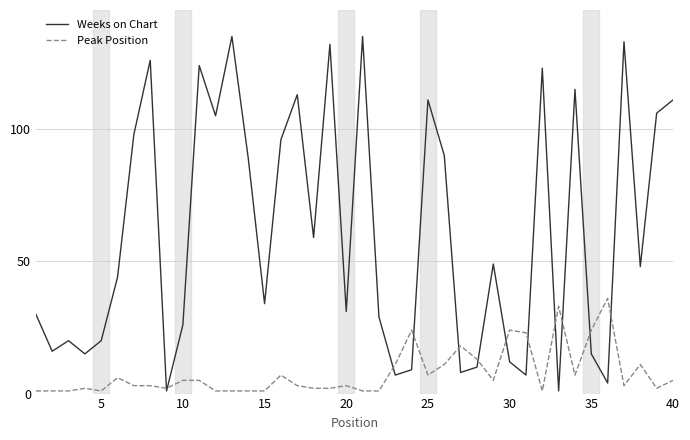

What is the lowest value of the Weeks on Chart series?

1